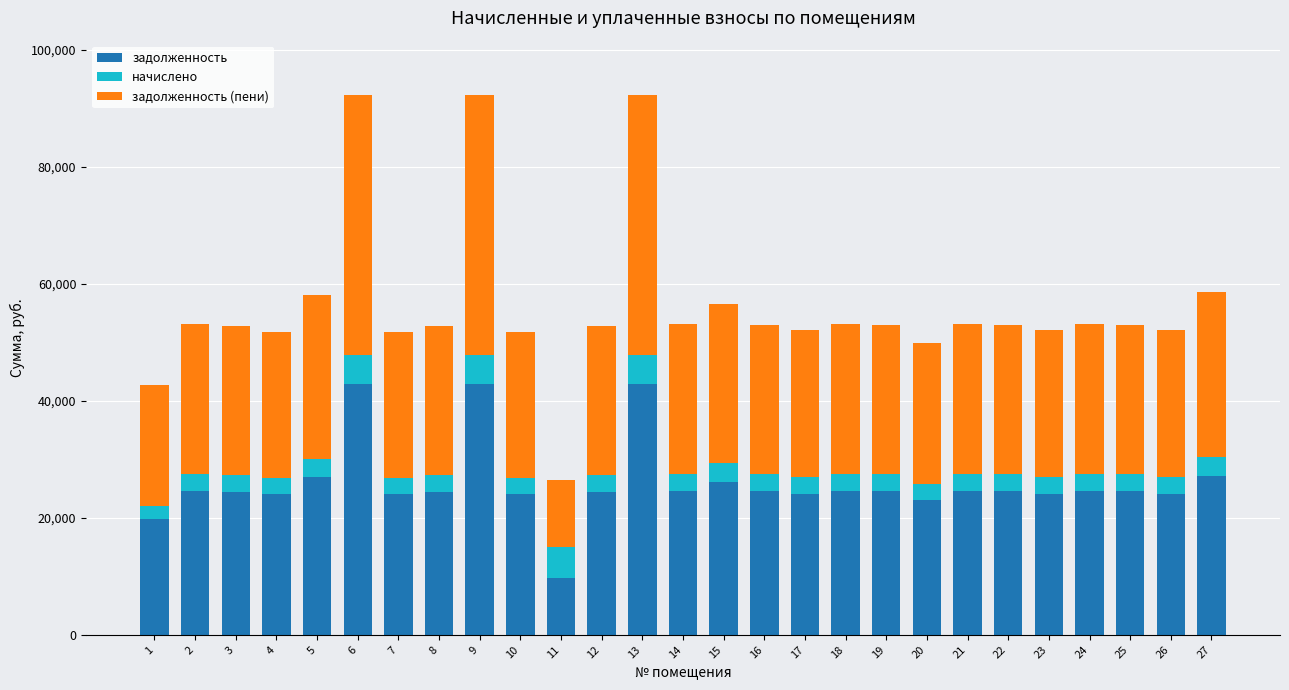

What is the maximum value for задолженность?

42804.6